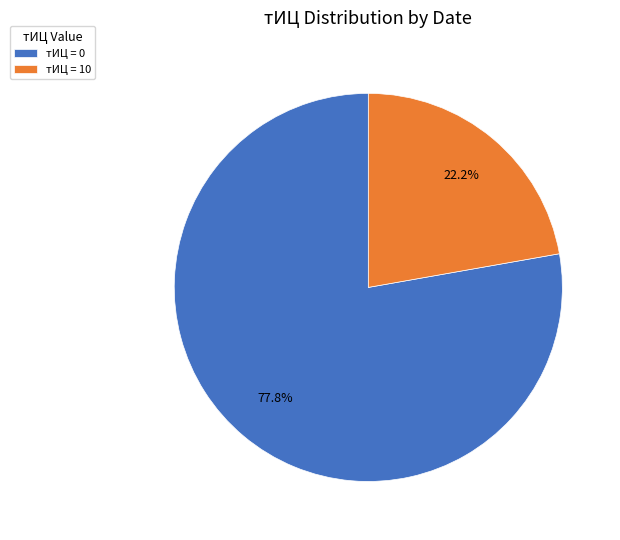

Which has a higher value, тИЦ = 0 or тИЦ = 10?

тИЦ = 0